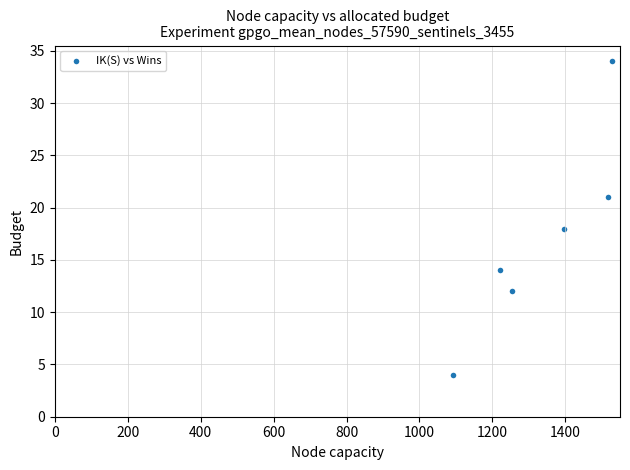

What is the average Y value?

17